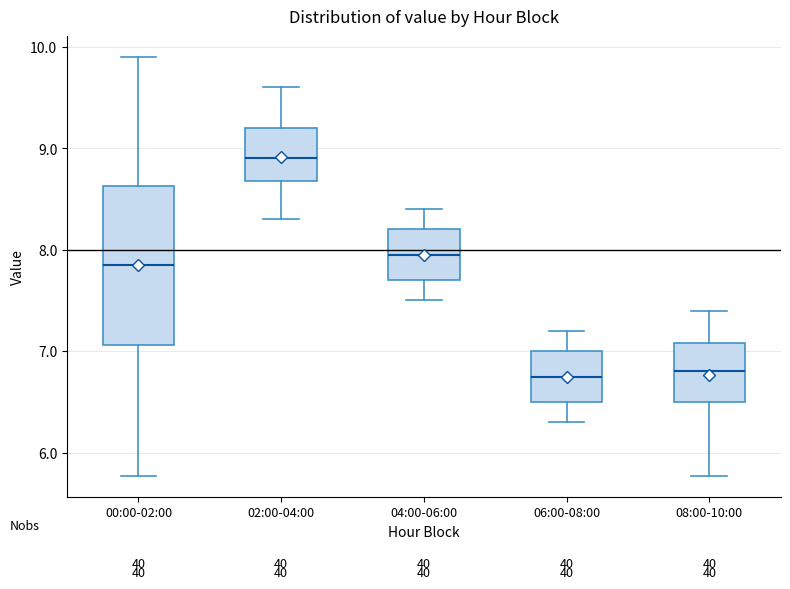

Reading left to right, read every box against the y-axis: the position of its median line, the range the box covers, and the ends of its whiskers. The values are not printed on the chart, so give them approximately, as read against the axis.

00:00-02:00: median 7.9, box 7.1 to 8.6, whiskers 5.8 to 9.9
02:00-04:00: median 8.9, box 8.7 to 9.2, whiskers 8.3 to 9.6
04:00-06:00: median 8.0, box 7.7 to 8.2, whiskers 7.5 to 8.4
06:00-08:00: median 6.8, box 6.5 to 7.0, whiskers 6.3 to 7.2
08:00-10:00: median 6.8, box 6.5 to 7.1, whiskers 5.8 to 7.4